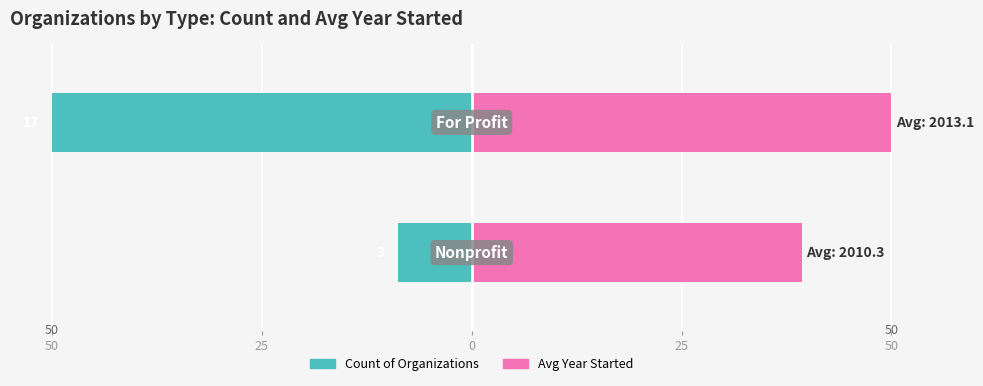

Reading left to right, what are all the values shown in this chart?

Count: -50.0	-8.8
Avg Year Started (offset from 2000): 50.0	39.3